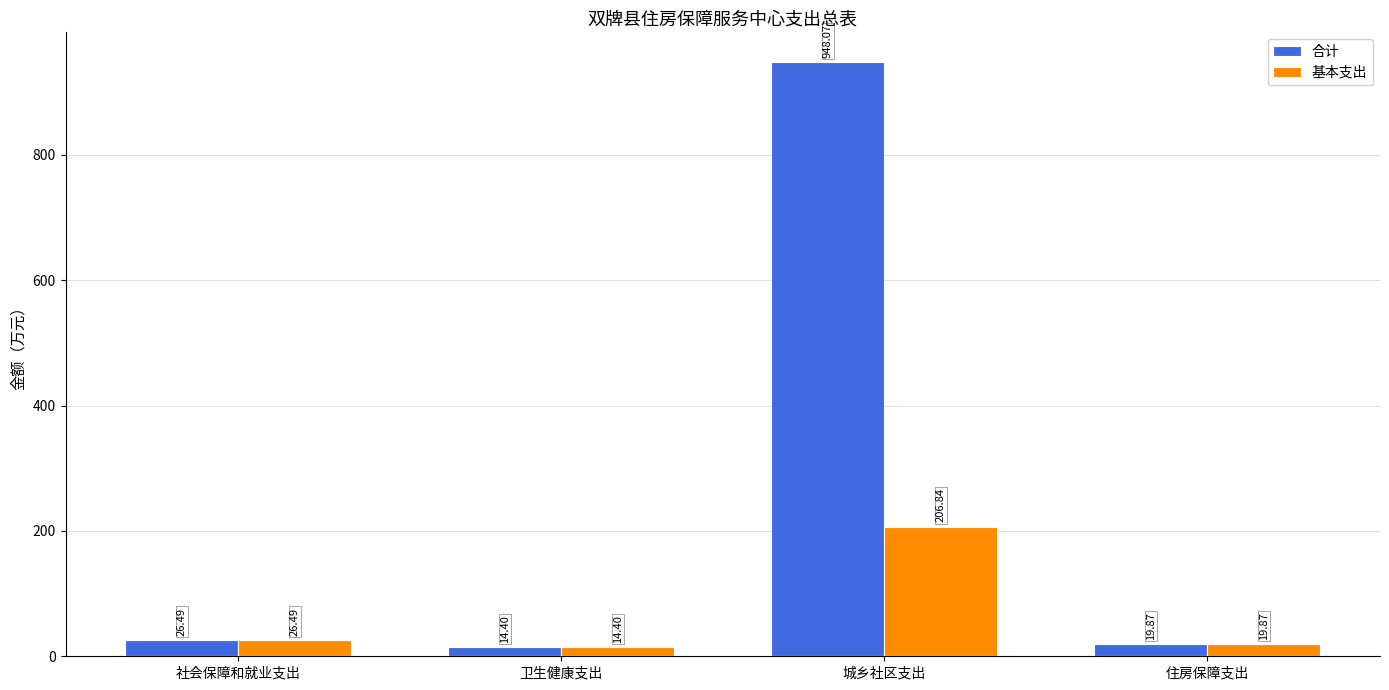

At which label does 合计 reach its minimum?

卫生健康支出